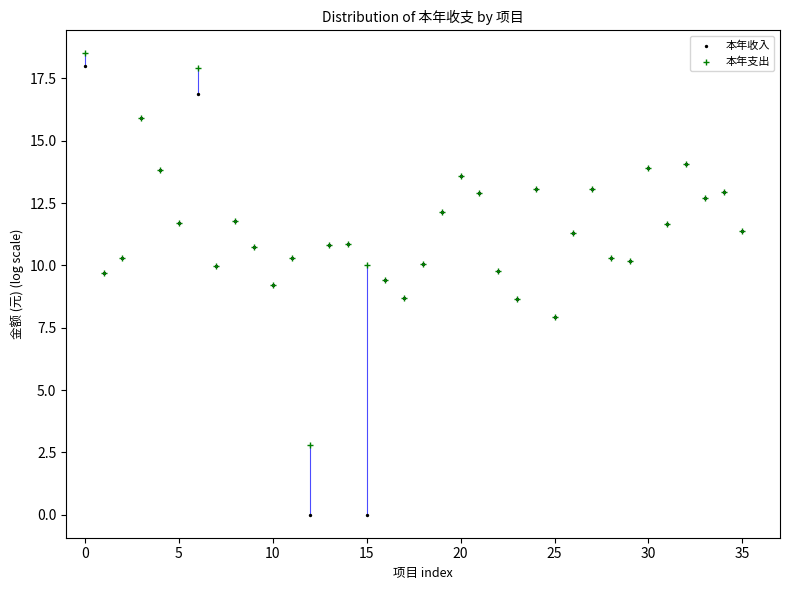

What are all the series names shown in the legend?

本年收入, 本年支出